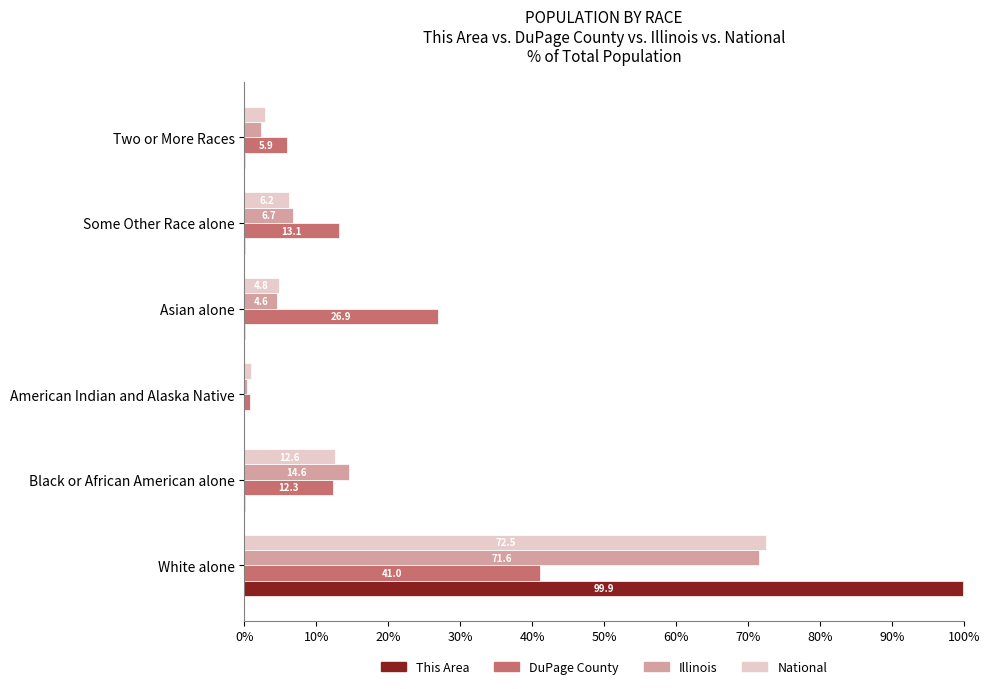

How many data points does each series have?

6